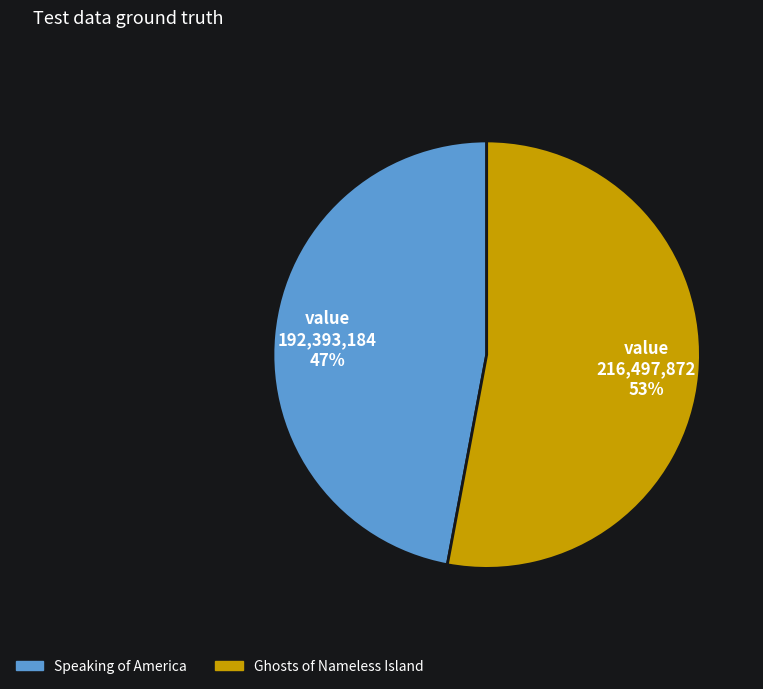

What is the smallest slice in the pie chart?

Speaking of America